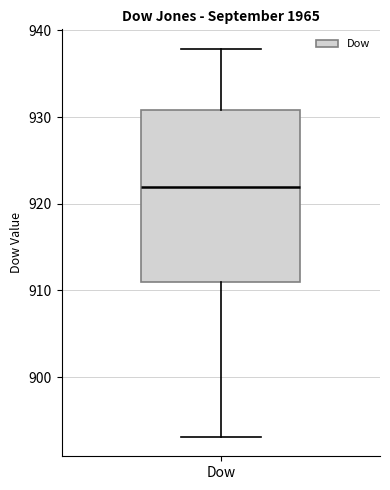

Transcribe this box plot: give where the median line is, the range the box spans, and where the two whiskers end, as read against the y-axis. The values are not printed on the chart, so give them approximately, as read against the axis.

median 922, box 911 to 931, whiskers 893 to 938